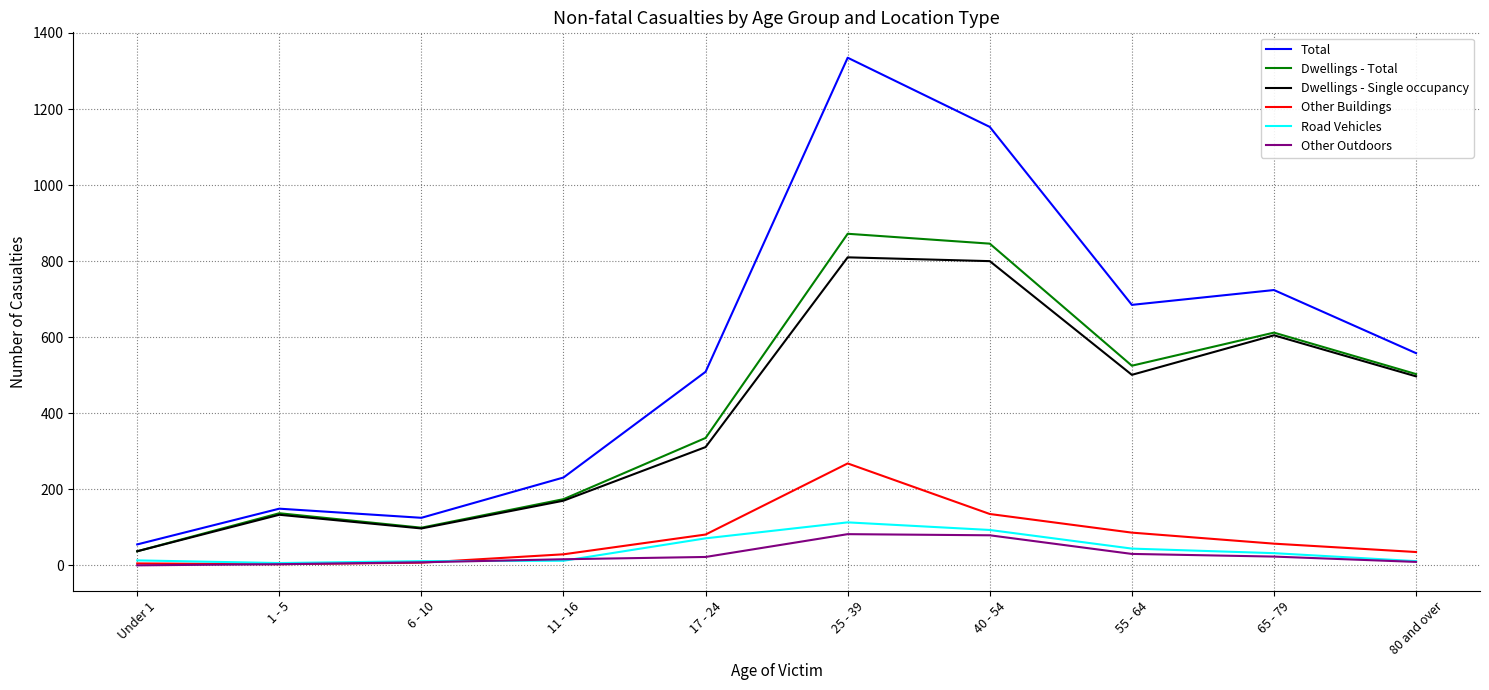

The value of Dwellings - Total at 25 - 39 is 872. True or false?

True